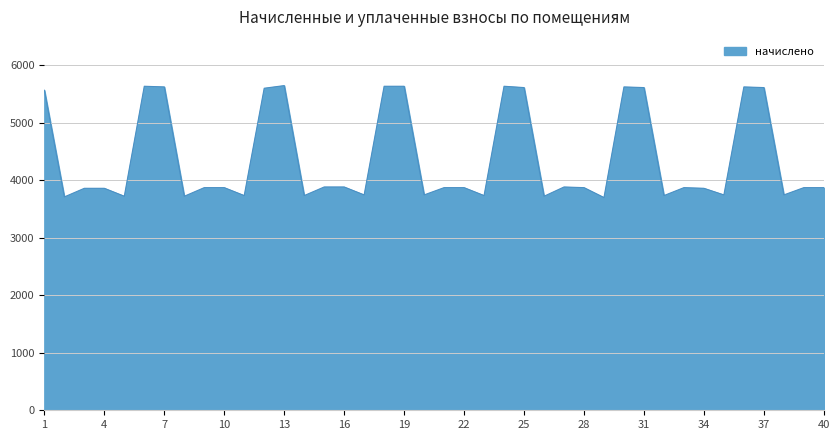

What is the greatest value displayed?

5644.8